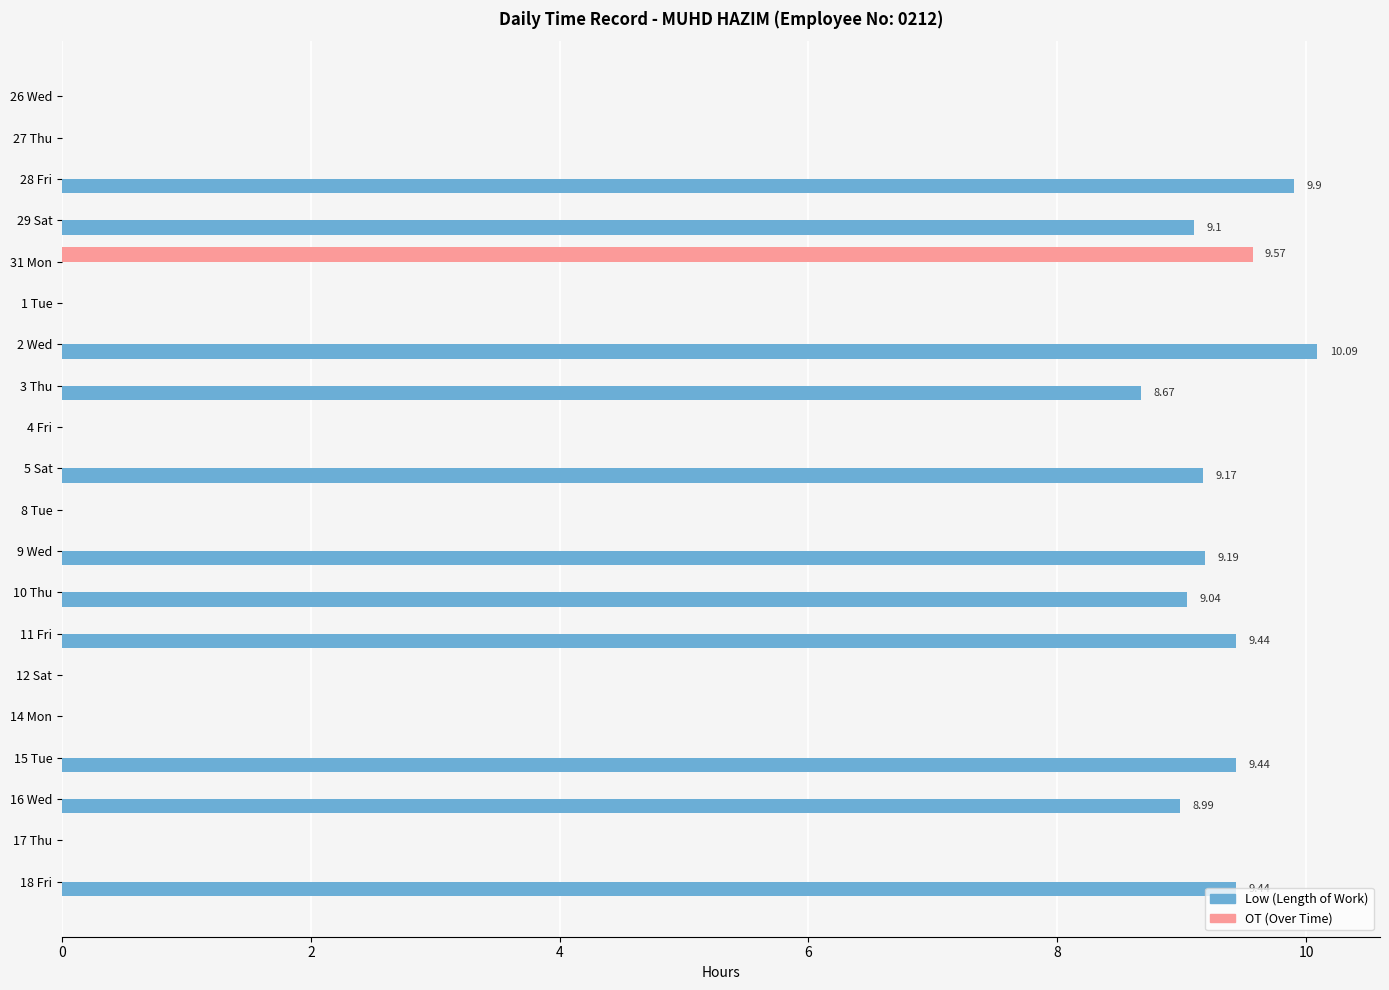

What is the greatest value displayed?

10.1